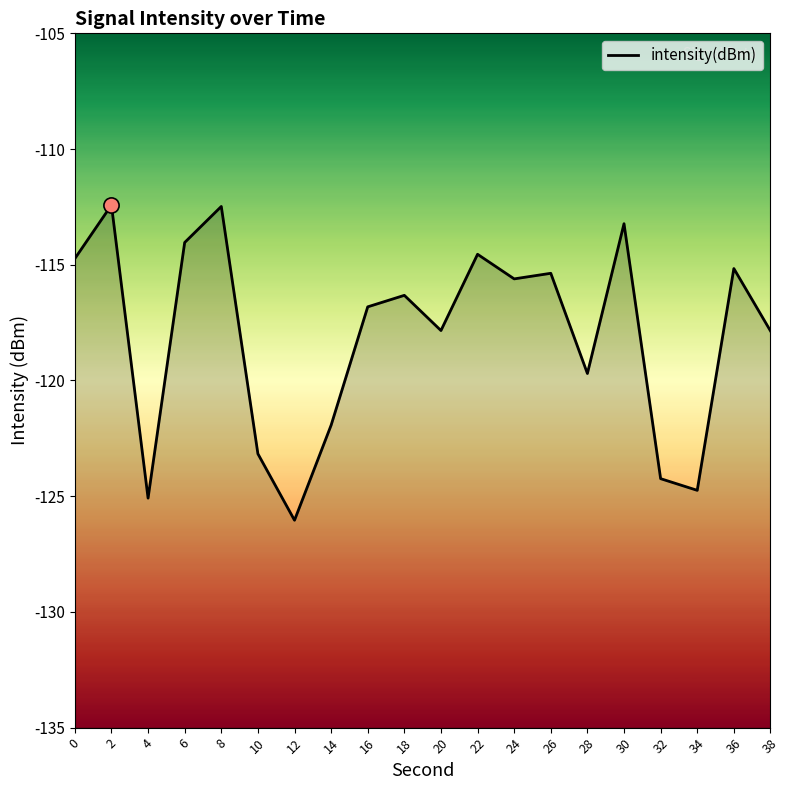

Which has a higher value, 14 or 4?

14